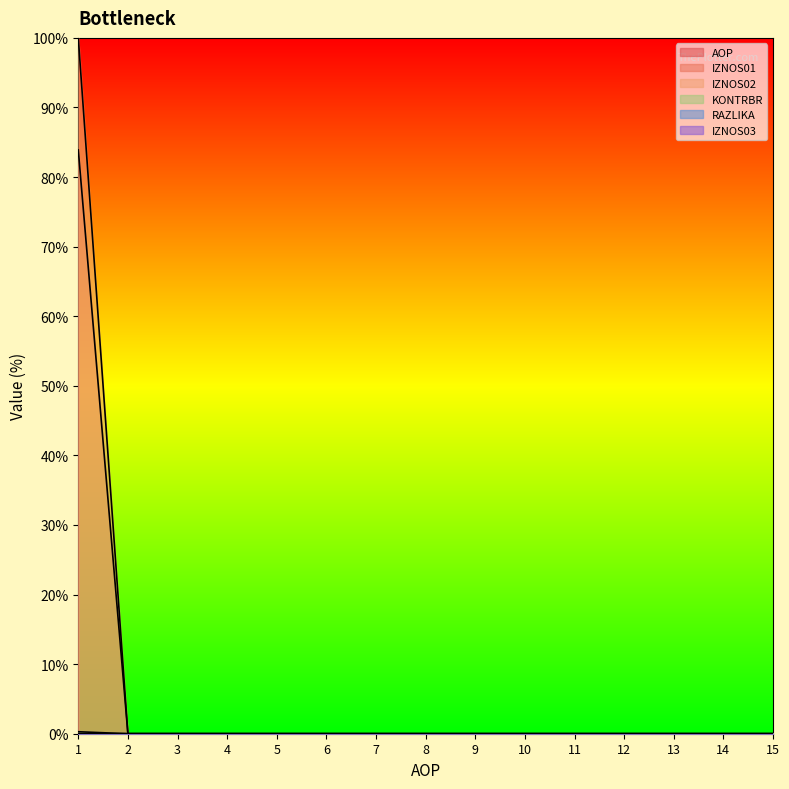

What is the sum of all RAZLIKA values?

0.3